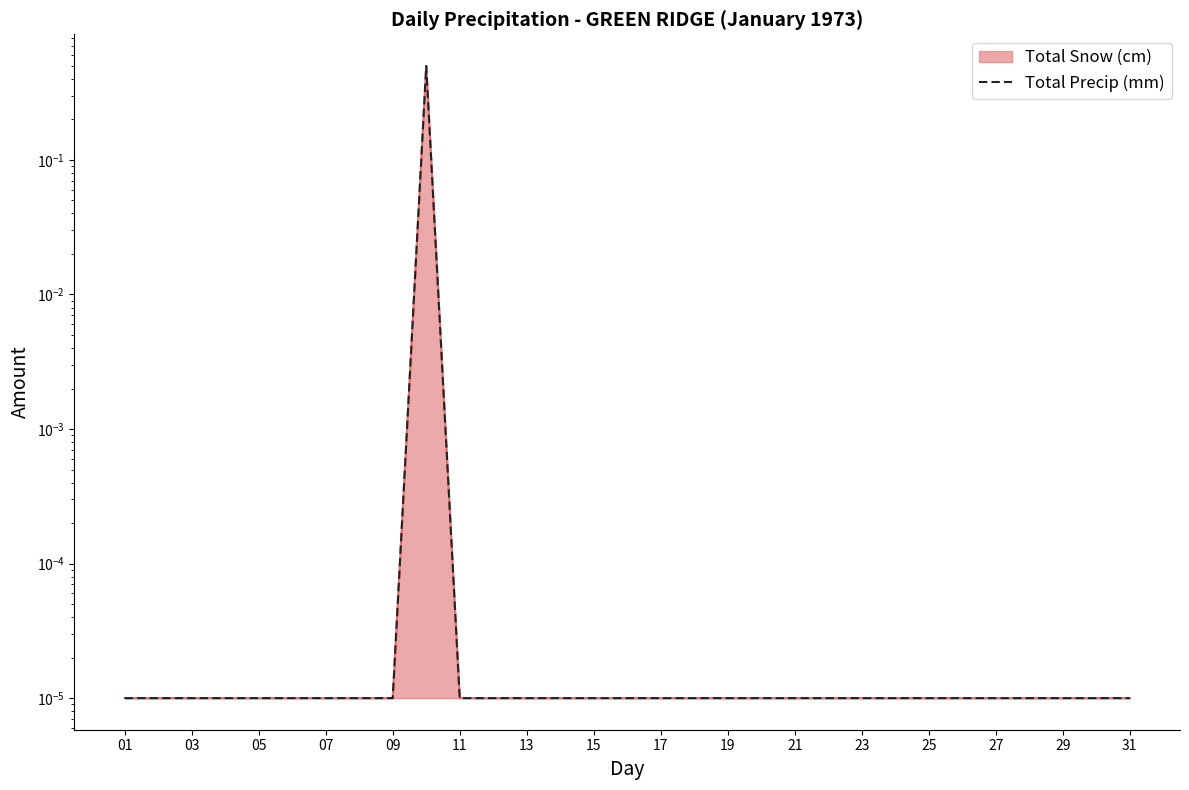

Reading right to left, extract all data points from this chart.

0.0	0.0	0.0	0.0	0.0	0.0	0.0	0.0	0.0	0.0	0.0	0.0	0.0	0.0	0.0	0.0	0.0	0.0	0.0	0.0	0.0	0.5	0.0	0.0	0.0	0.0	0.0	0.0	0.0	0.0	0.0